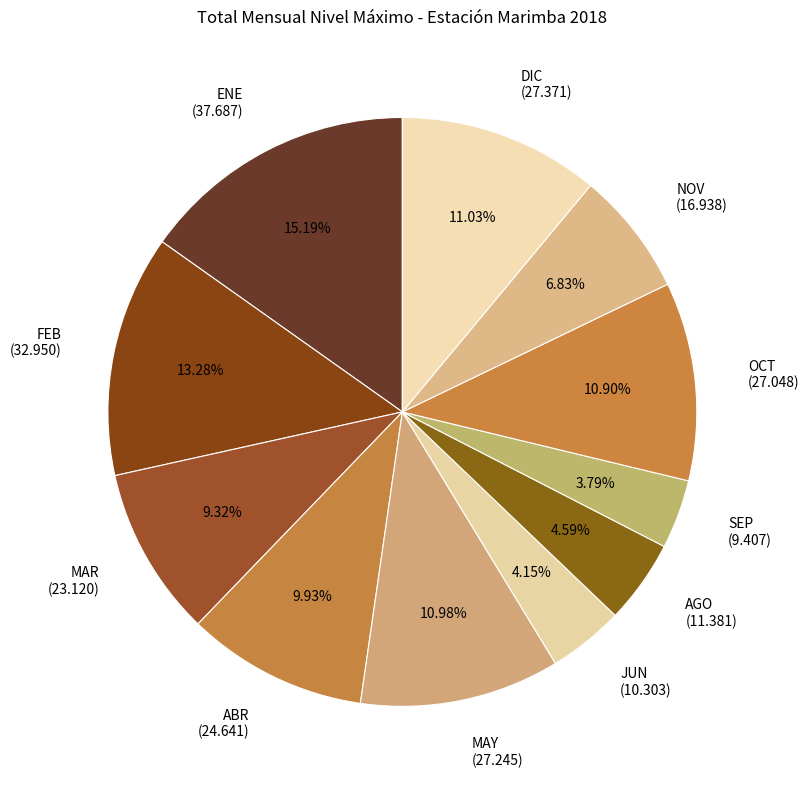

Which has a higher value, OCT (27.048) or FEB (32.950)?

FEB (32.950)